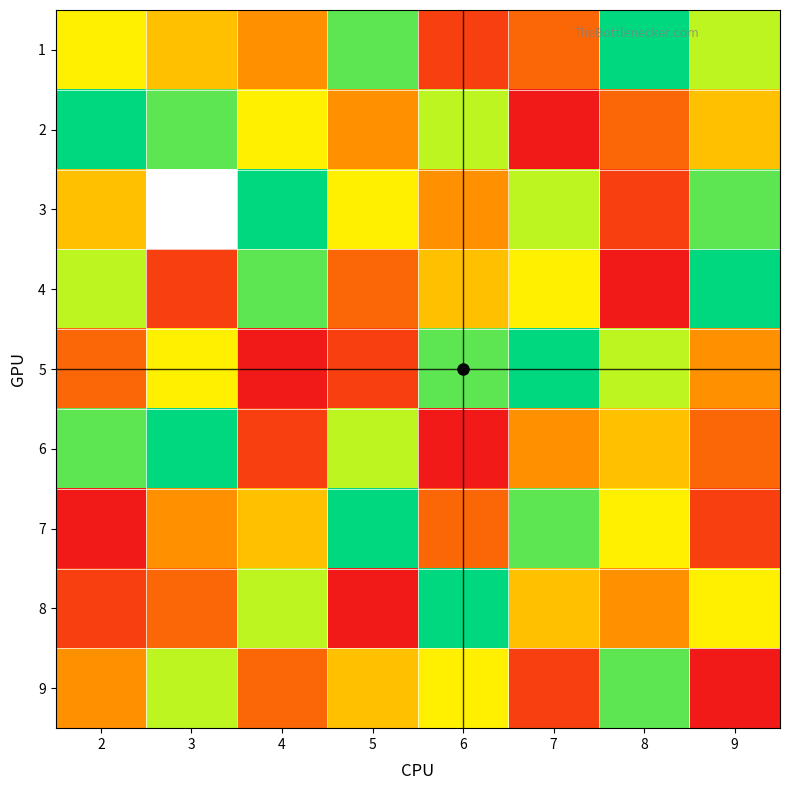

List the series in order of their peak value, lowest first.

9, 1, 2, 3, 4, 5, 6, 7, 8